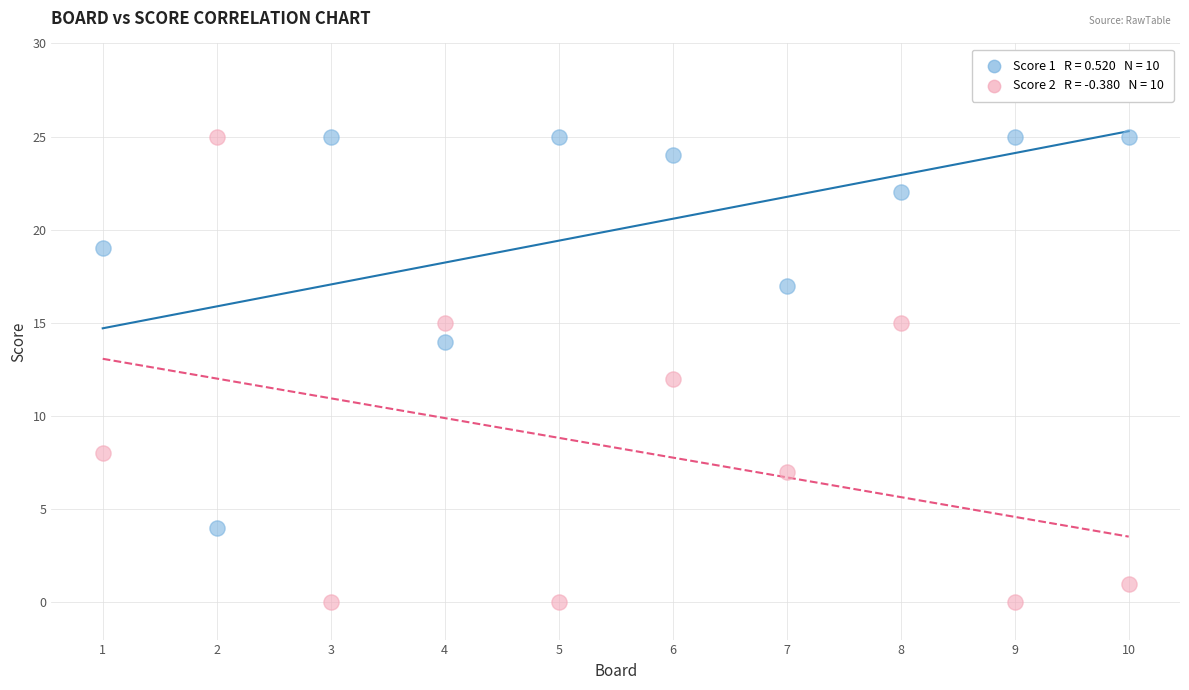

Across all data points, what is the range of X values (max minus min)?

9